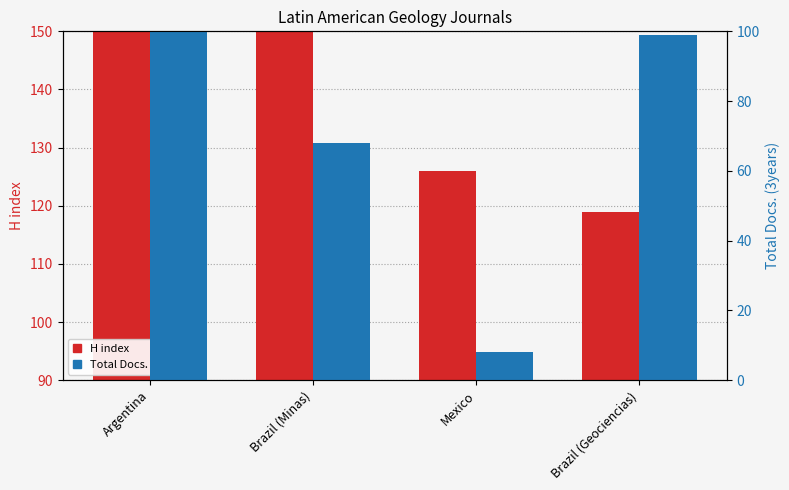

What are all the series names shown in the legend?

H index, Total Docs. (3years)